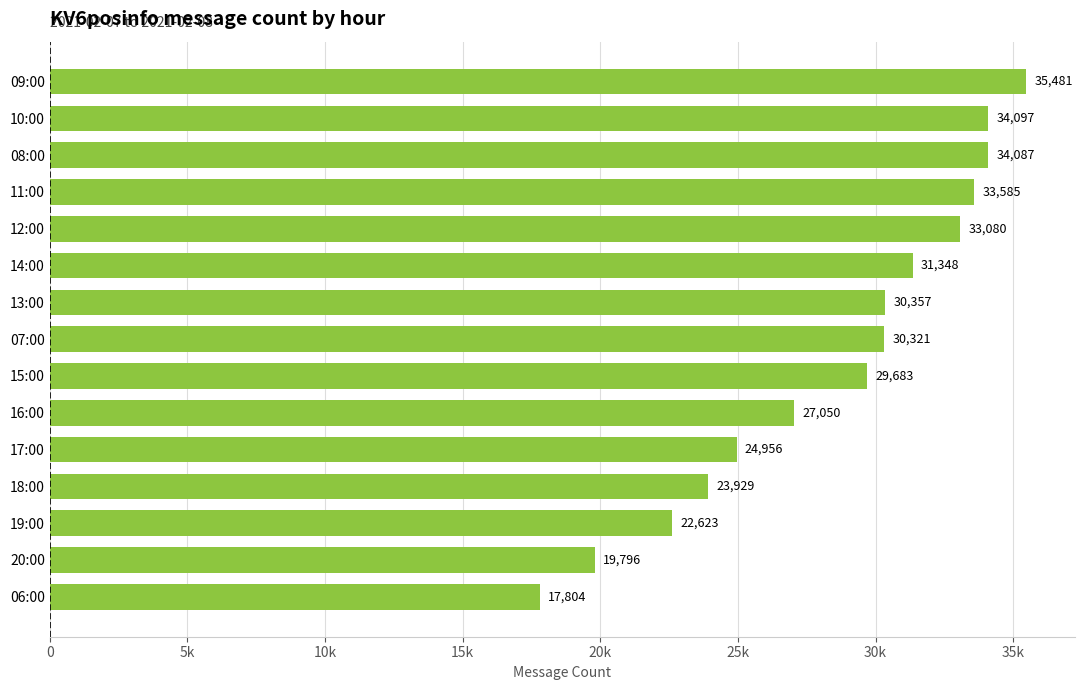

Rank the categories by value from lowest to highest.

06:00, 20:00, 19:00, 18:00, 17:00, 16:00, 15:00, 07:00, 13:00, 14:00, 12:00, 11:00, 08:00, 10:00, 09:00